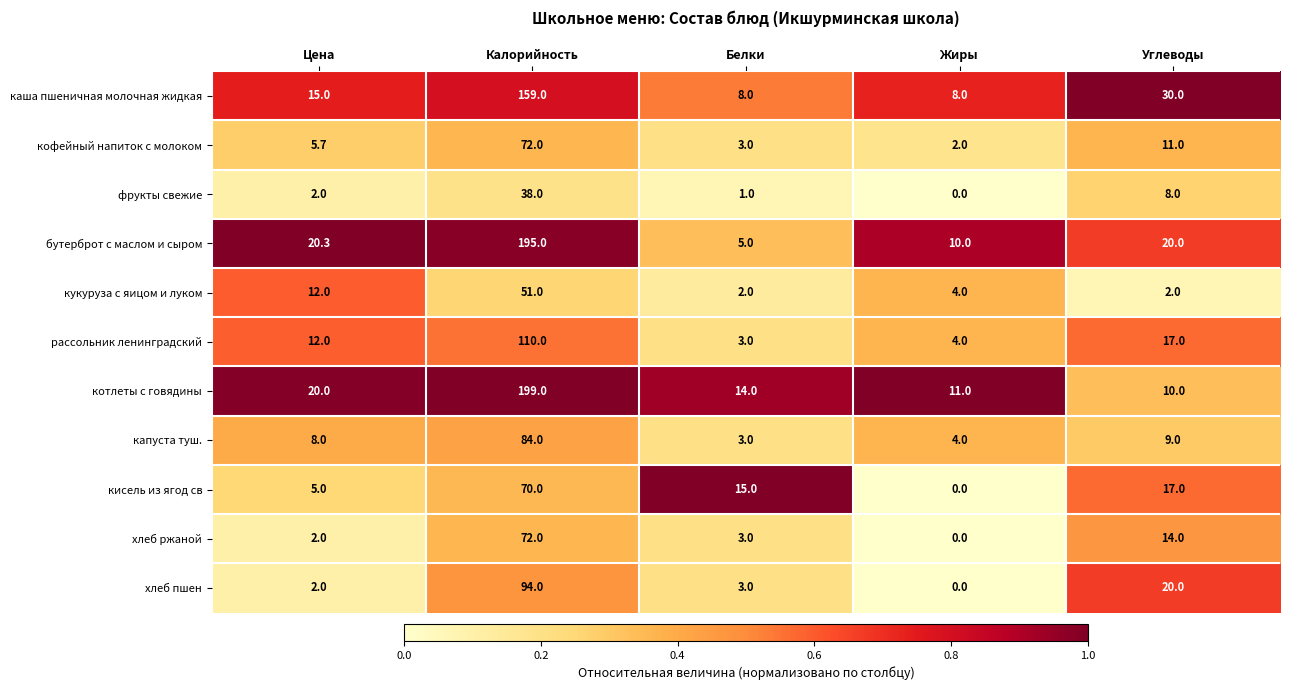

Which series has the largest total across all categories?

котлеты с говядины